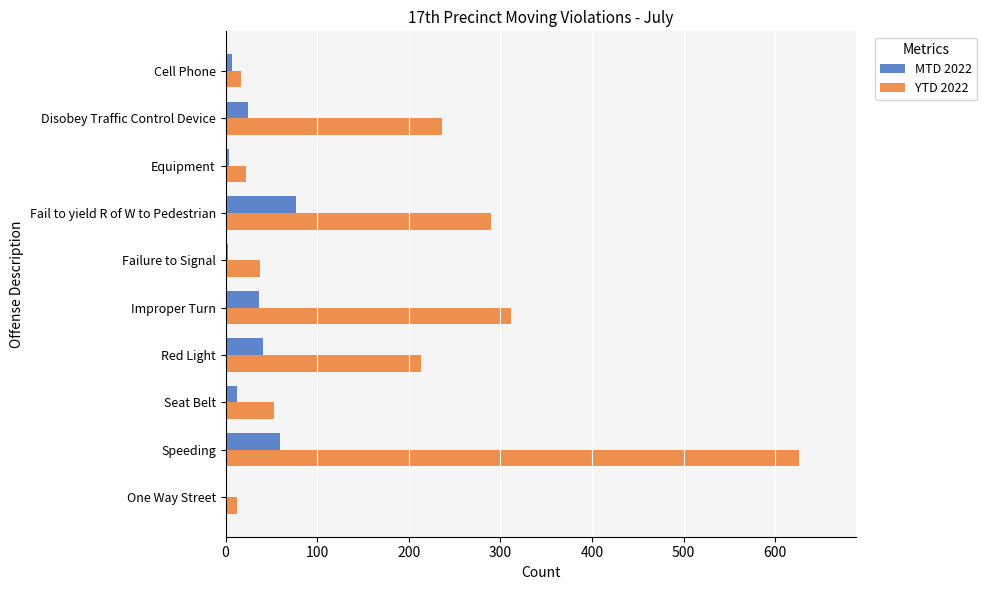

Where is YTD 2022 nearest to the value 319?

Improper Turn